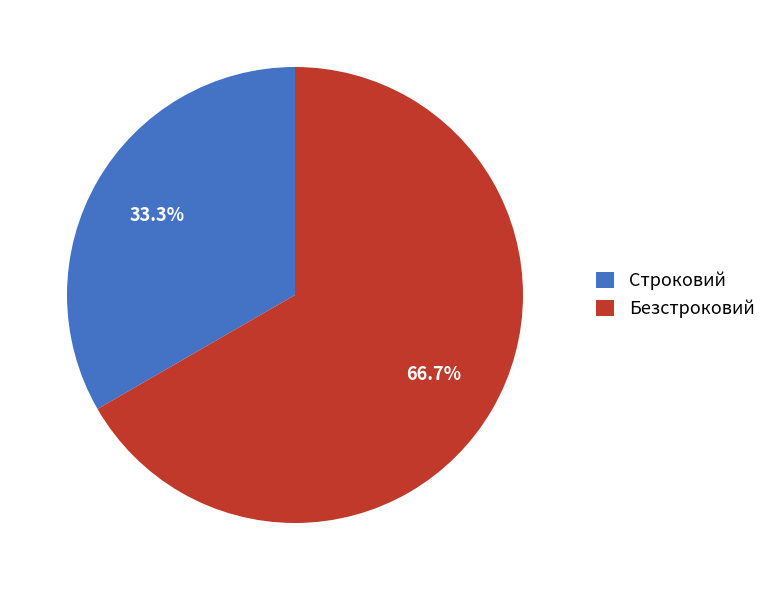

To the nearest percent, what portion does Безстроковий represent?

67%